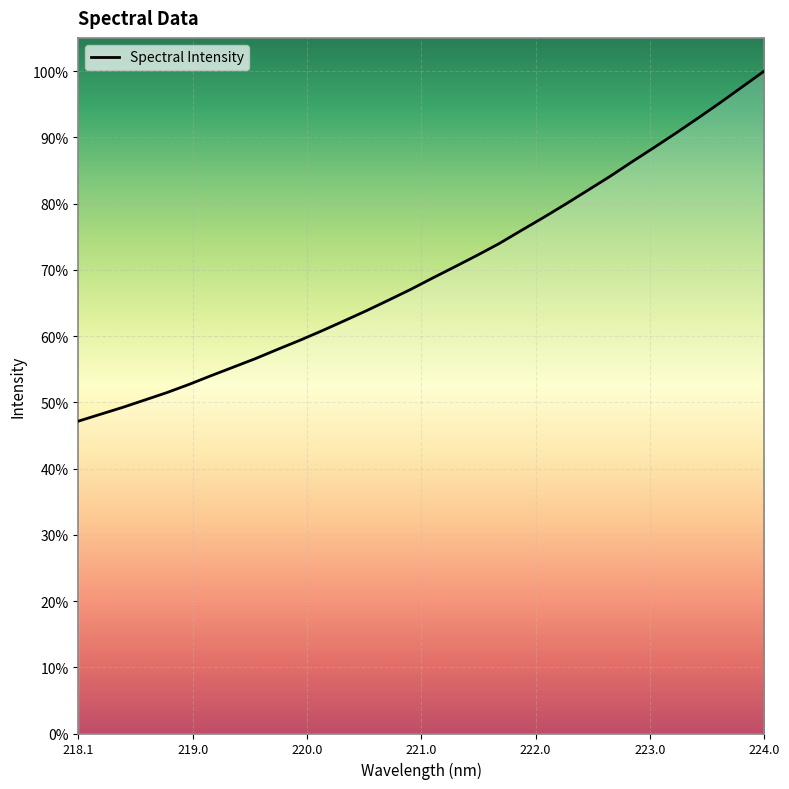

Is this an area chart (filled region under the line)?

Yes